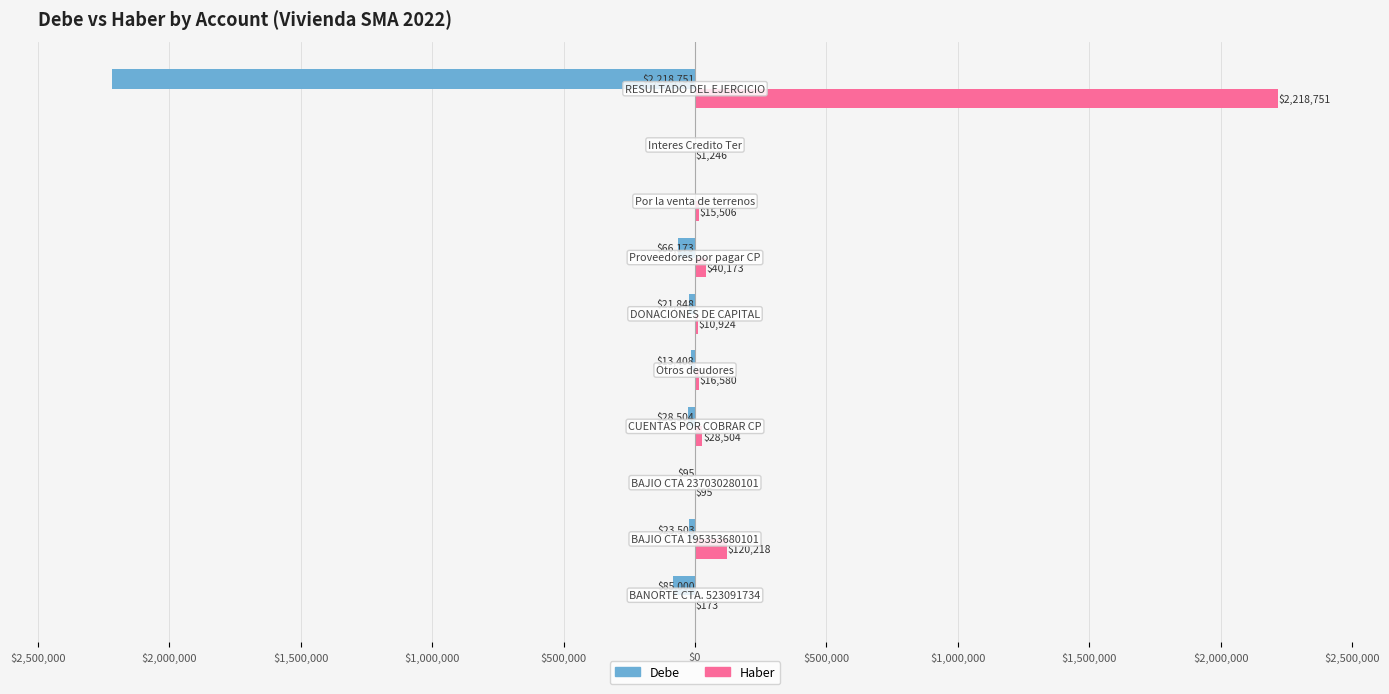

What is the difference between the second highest and second lowest values in the Haber series?

120045.3